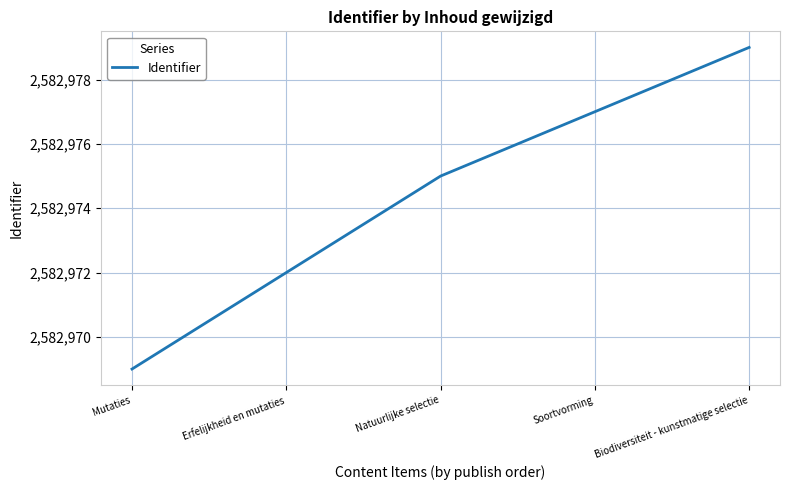

Reading left to right, list all the values displayed in this chart.

Mutaties=2582969	Erfelijkheid en mutaties=2582972	Natuurlijke selectie=2582975	Soortvorming=2582977	Biodiversiteit - kunstmatige selectie=2582979